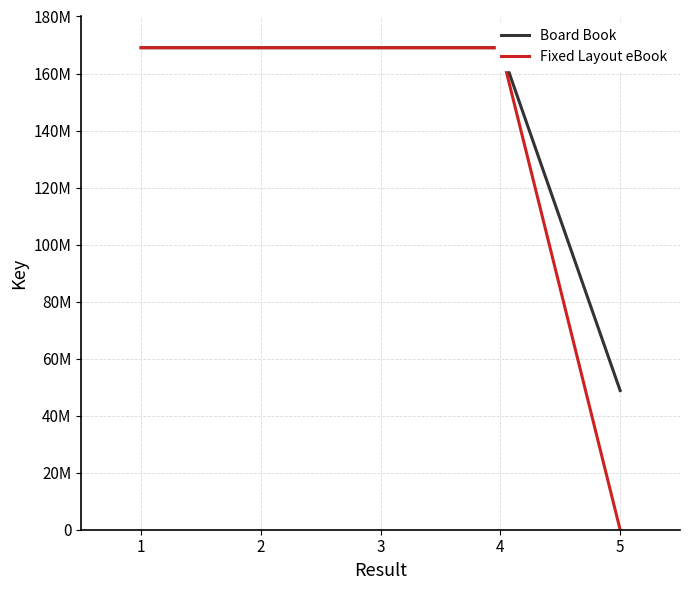

What are all the series names shown in the legend?

Board Book, Fixed Layout eBook